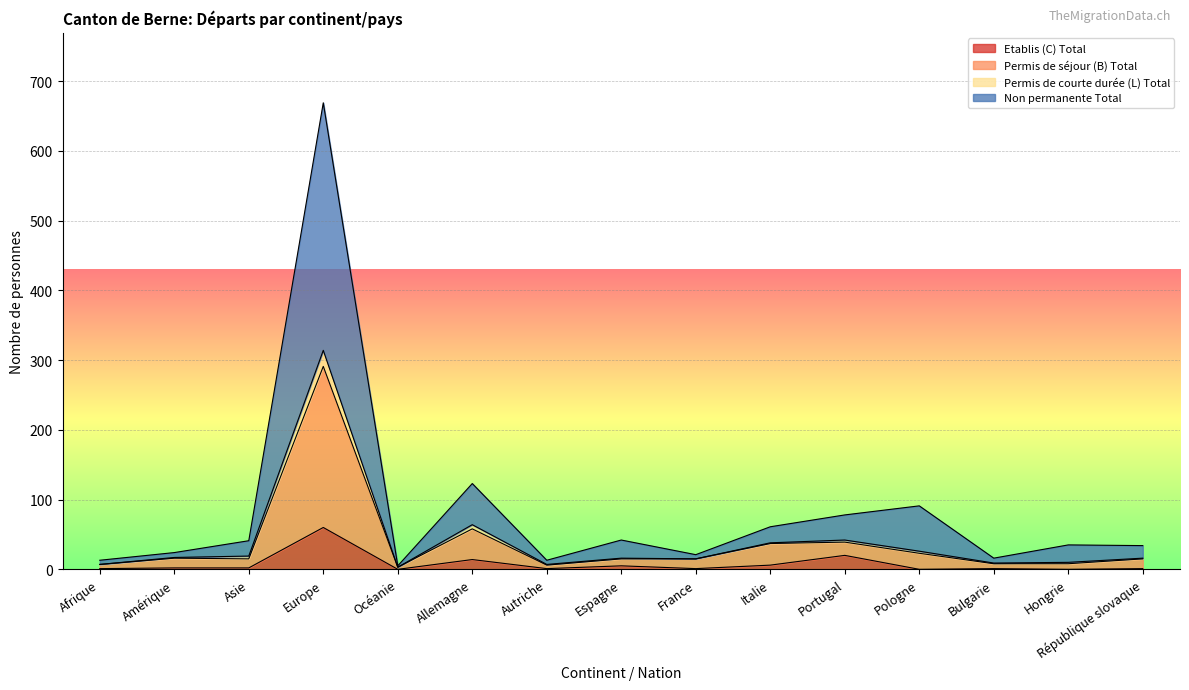

True or false: Non permanente Total and Permis de courte durée (L) Total intersect in this chart.

False